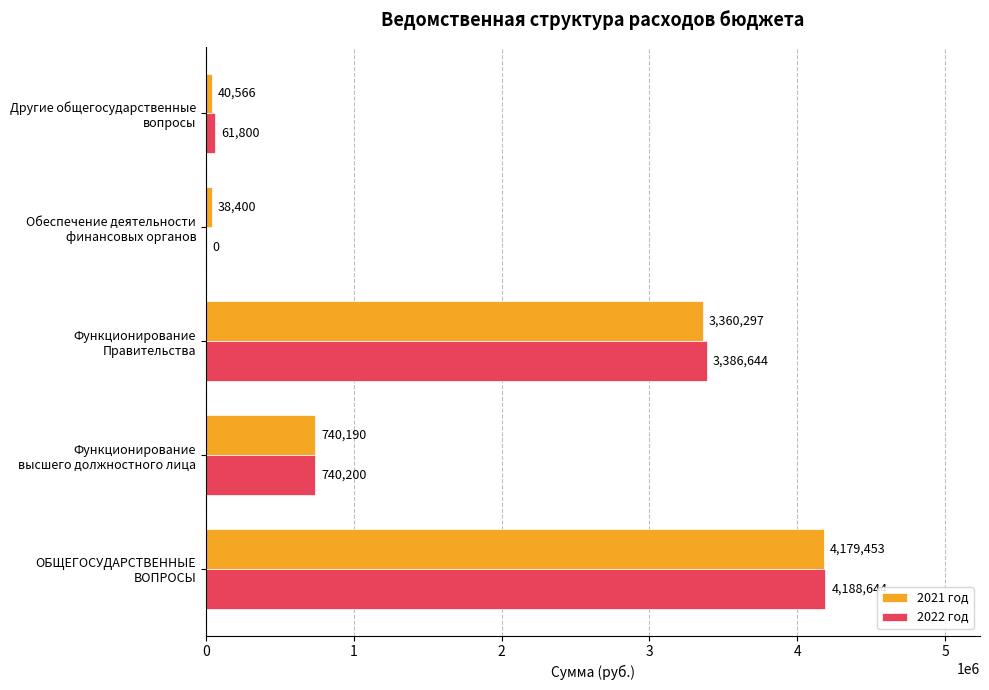

What is the average value of the 2022 год series?

1675457.6